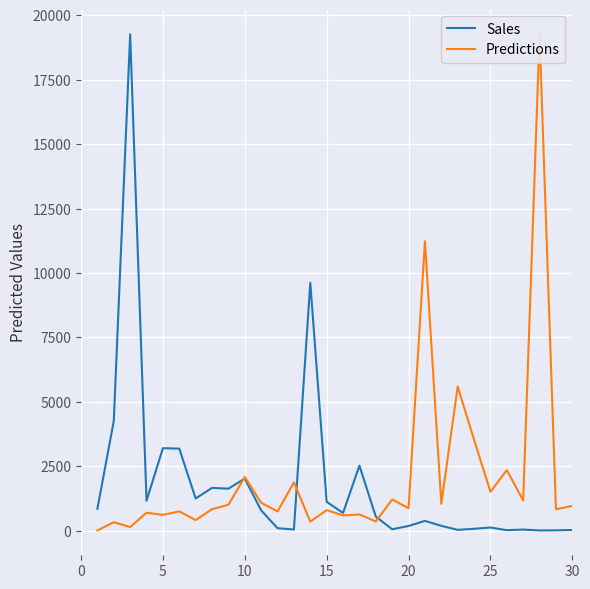

What is the highest value of the Sales series?

19266